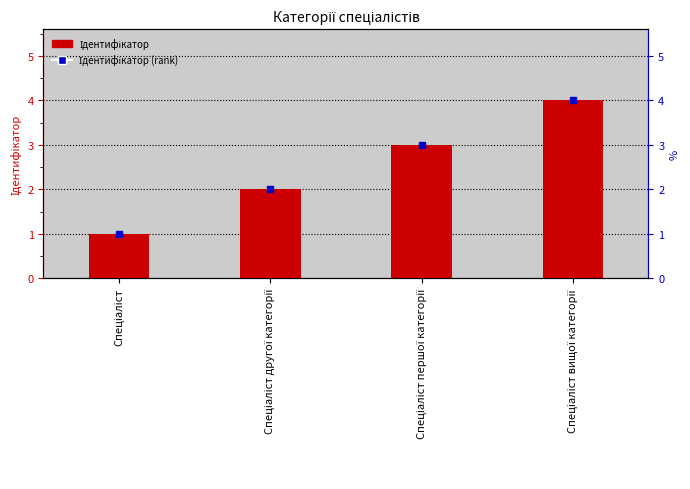

List the labels in order of value, largest first.

Спеціаліст вищої категорії, Спеціаліст першої категорії, Спеціаліст другої категорії, Спеціаліст